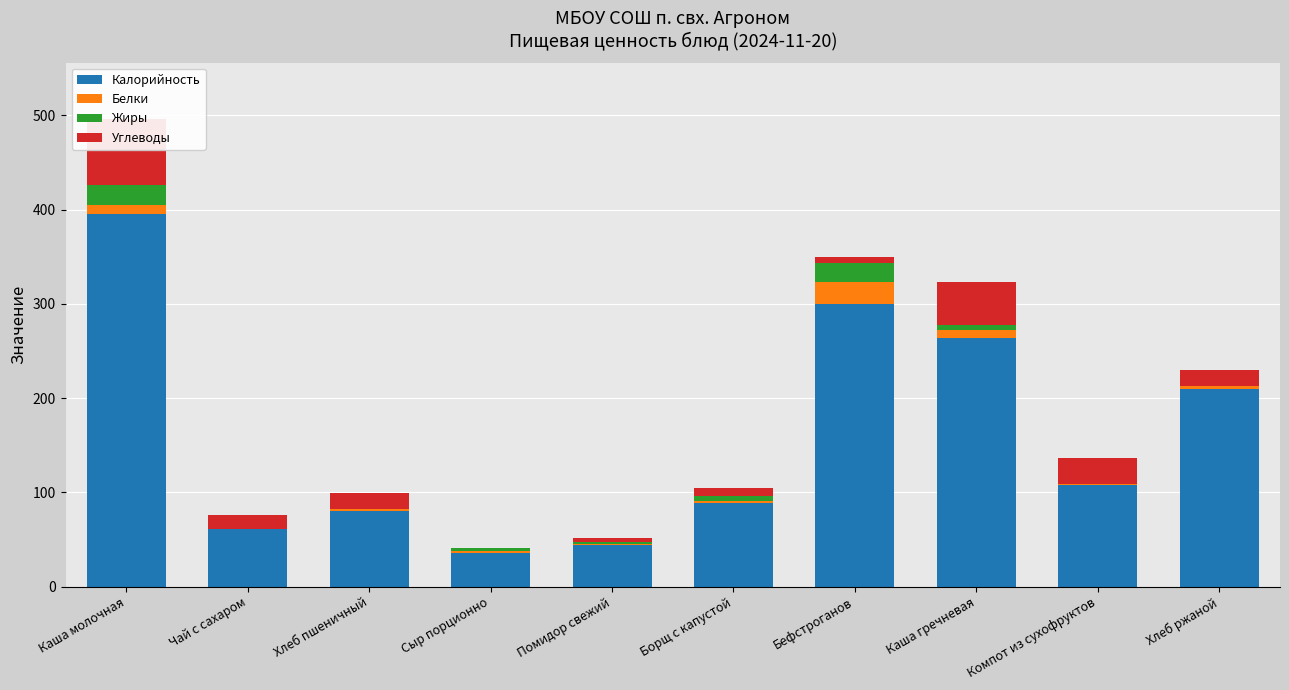

What is the difference between the maximum and second lowest values in the Углеводы series?

65.6